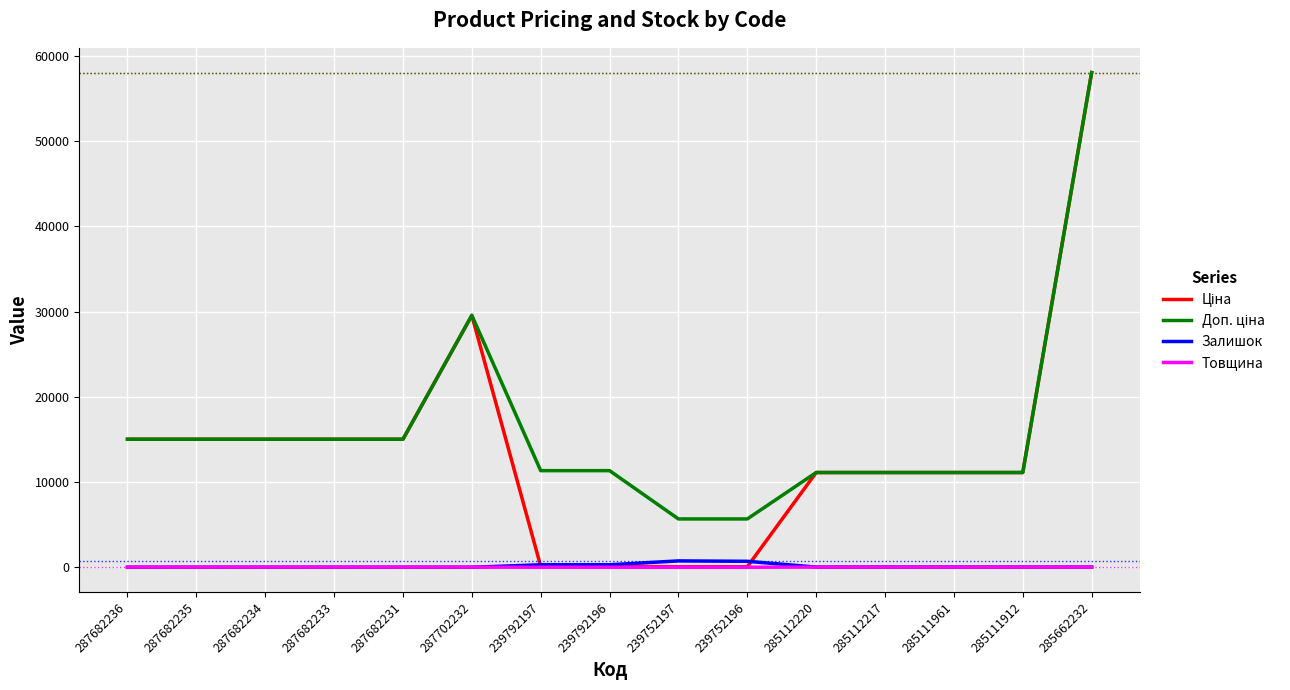

What is the maximum value shown in the chart?

58037.0